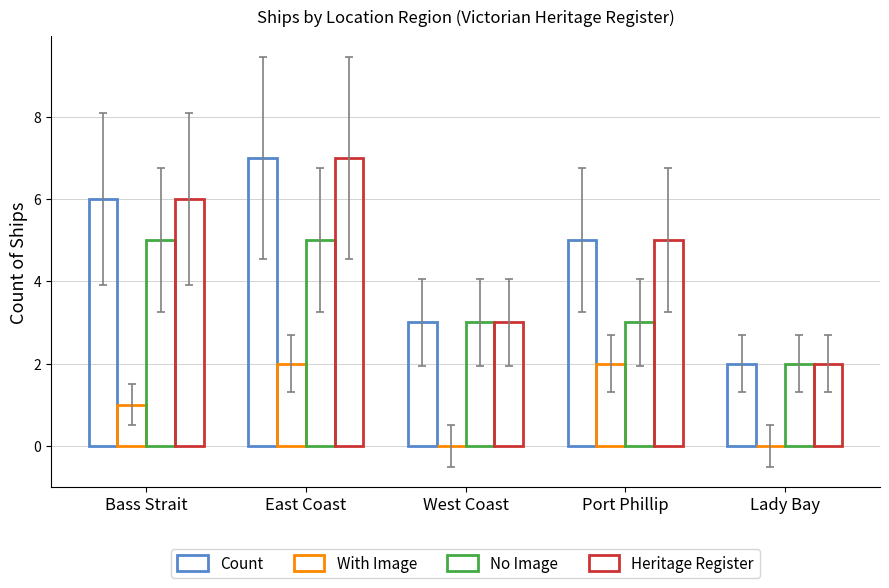

What is the maximum value shown in the chart?

7